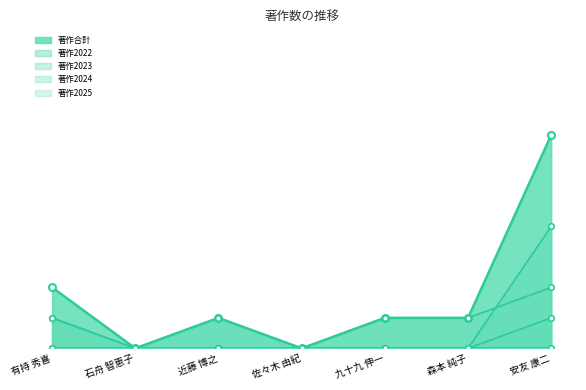

True or false: 著作2025_line and 著作2022_line cross at least once.

False